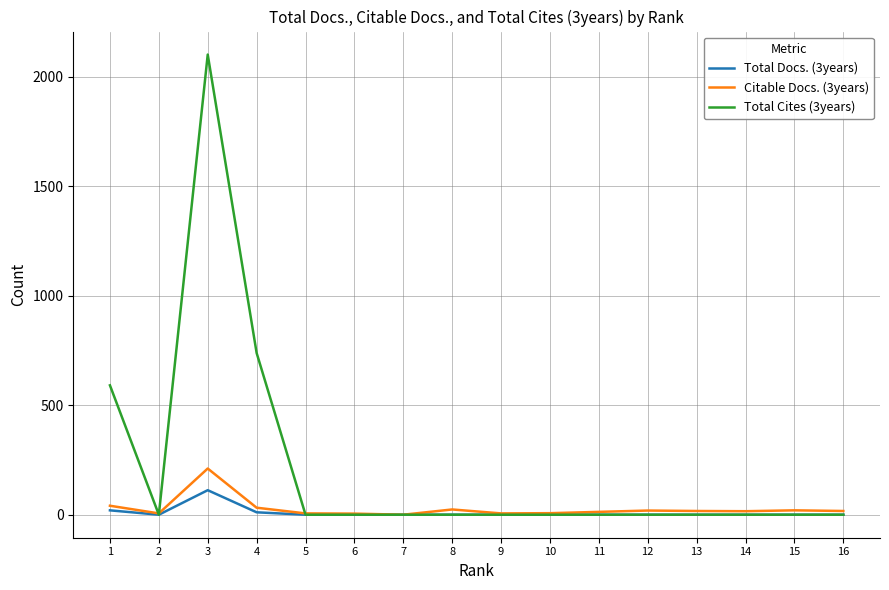

What is the sum of the Total Docs. (3years) values at 8 and 1?

20